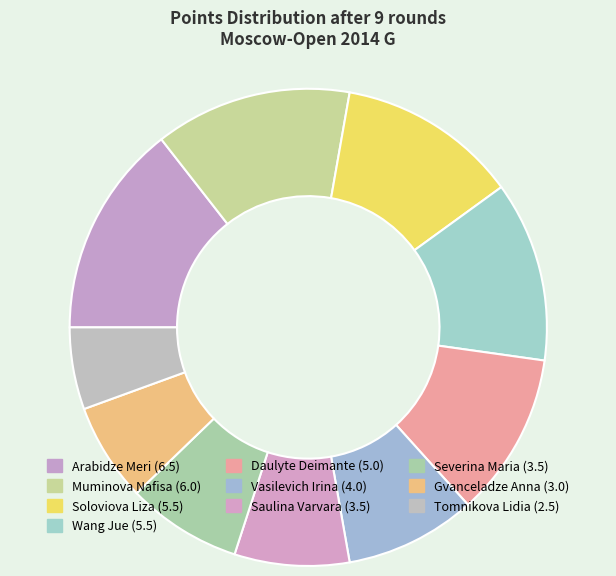

How many slices are in this pie chart?

10